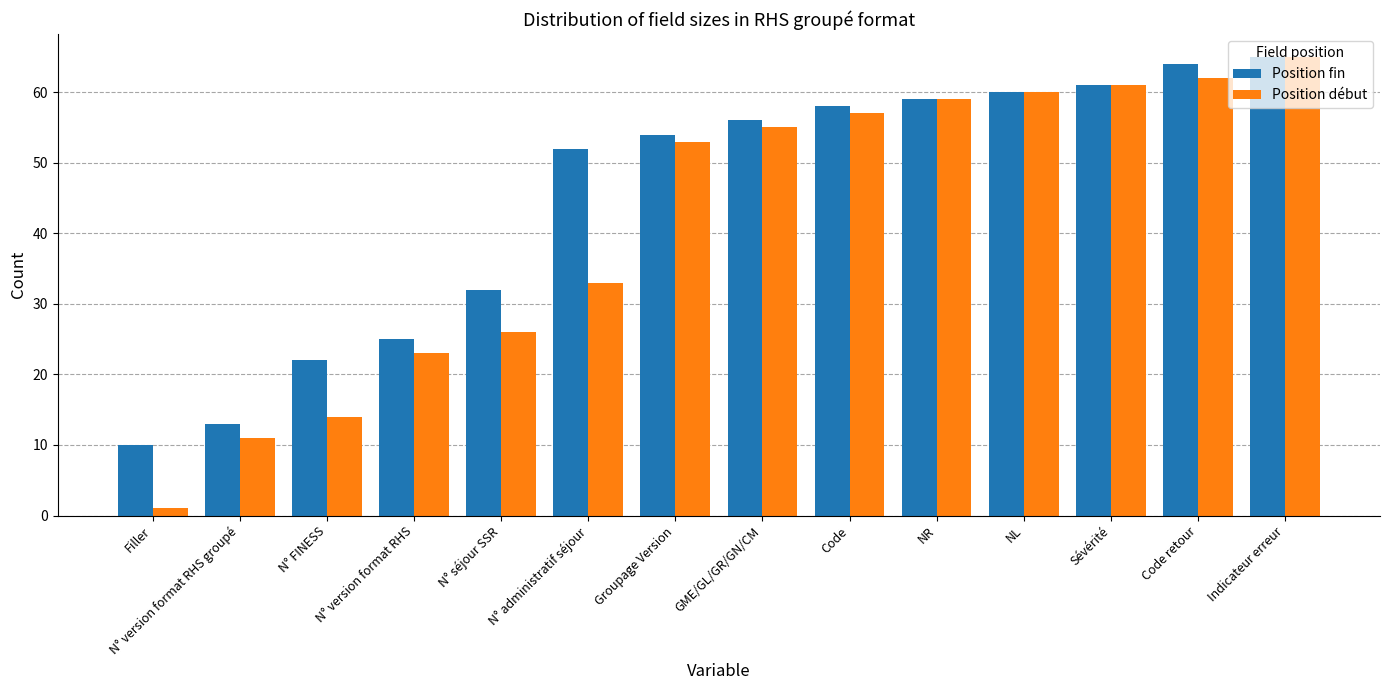

Rank the series by their average value, from lowest to highest.

Position début, Position fin